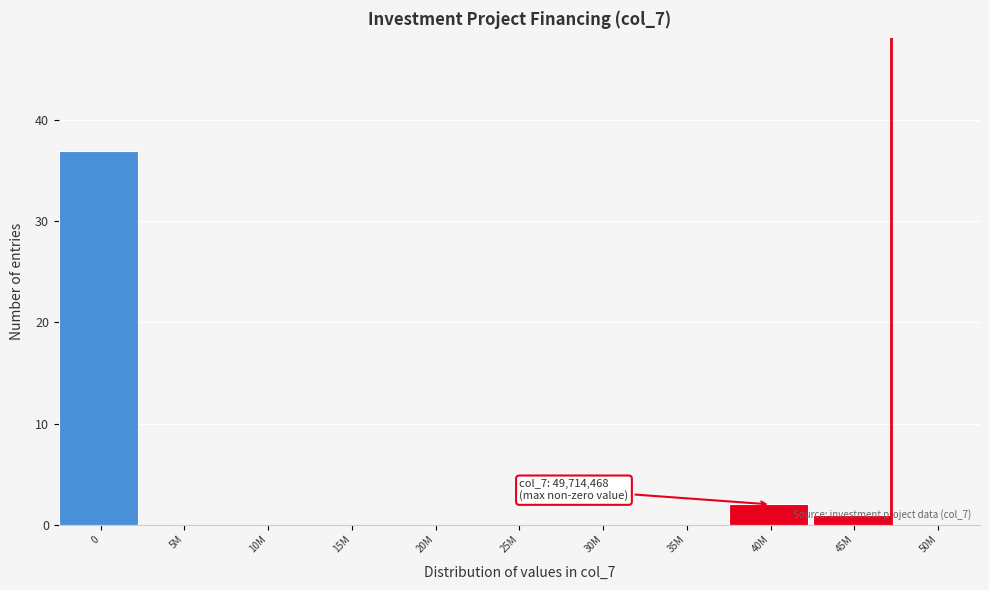

The value at 30M is 0. True or false?

True